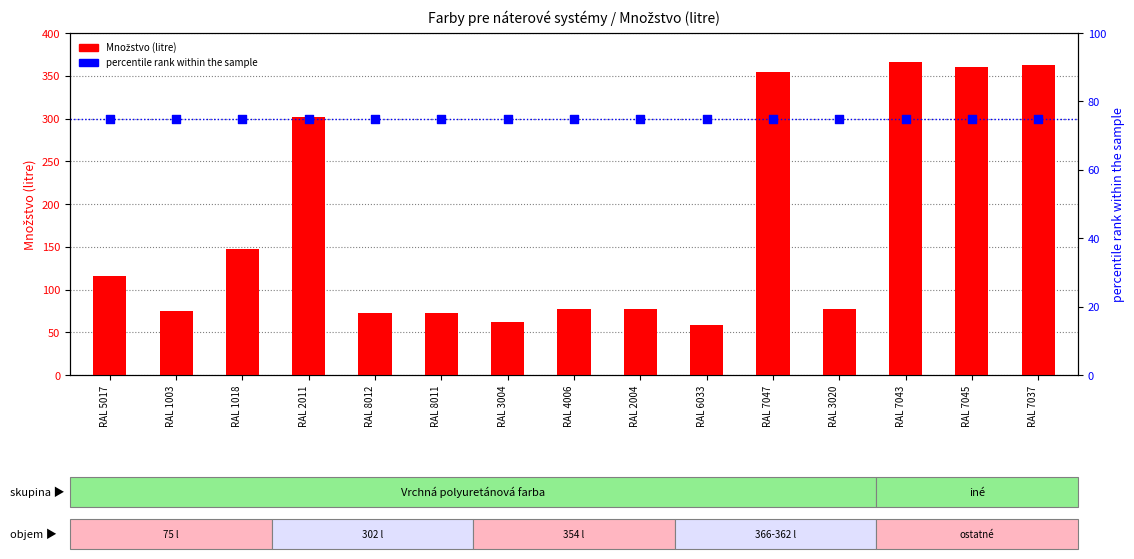

Which series reaches the maximum Y coordinate?

Množstvo (litre)